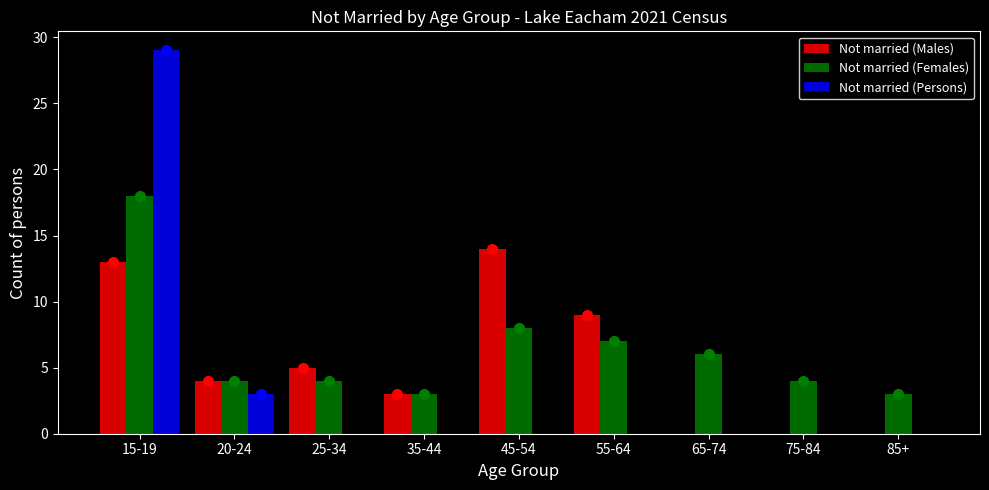

Reading left to right, what are all the values shown in this chart?

Not married (Males): 15-19=13	20-24=4	25-34=5	35-44=3	45-54=14	55-64=9	65-74=0	75-84=0	85+=0
Not married (Females): 15-19=18	20-24=4	25-34=4	35-44=3	45-54=8	55-64=7	65-74=6	75-84=4	85+=3
Not married (Persons): 15-19=29	20-24=3	25-34=0	35-44=0	45-54=0	55-64=0	65-74=0	75-84=0	85+=0